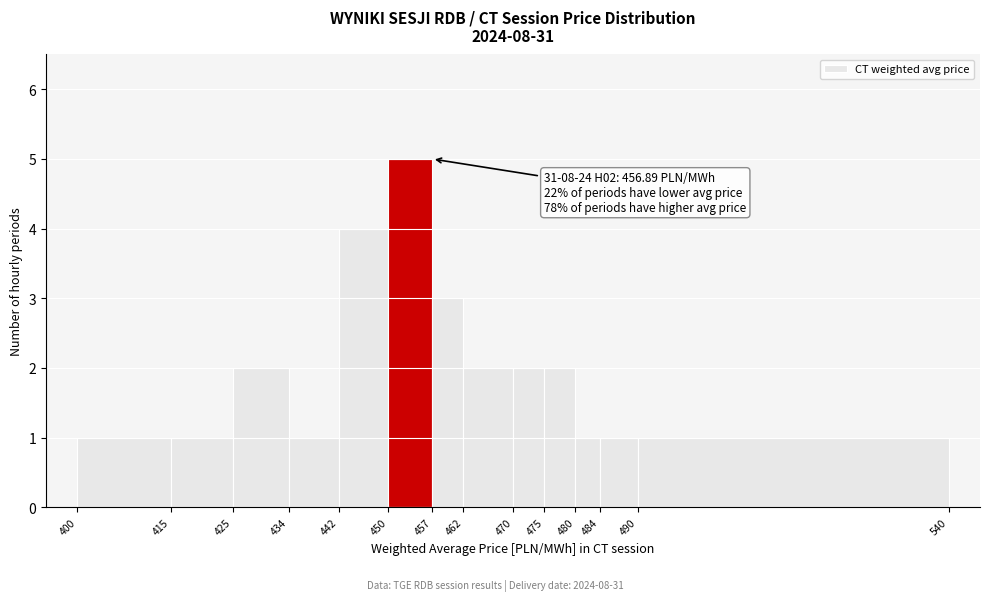

Which range on the x-axis has the tallest bar?

450 to 457